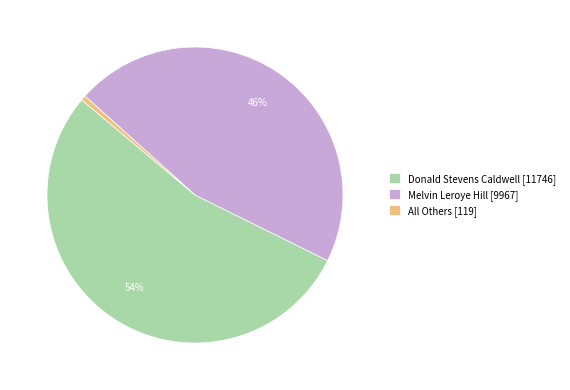

Which has a higher value, All Others or Melvin Leroye Hill?

Melvin Leroye Hill